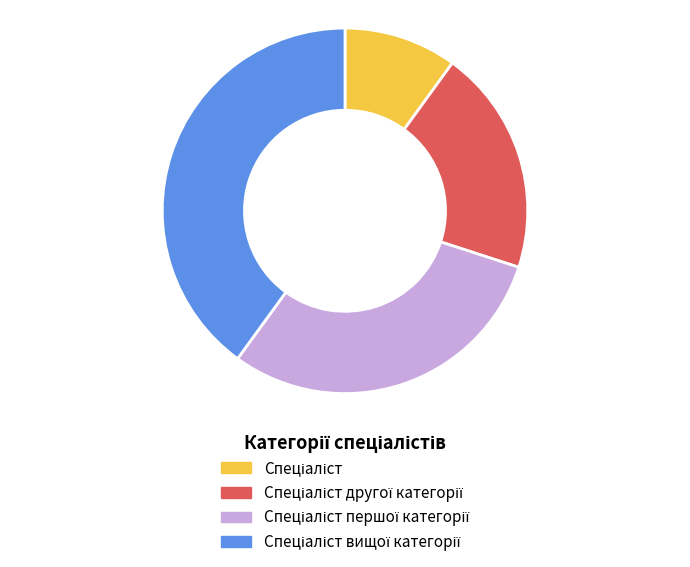

Does any single category account for the majority?

No